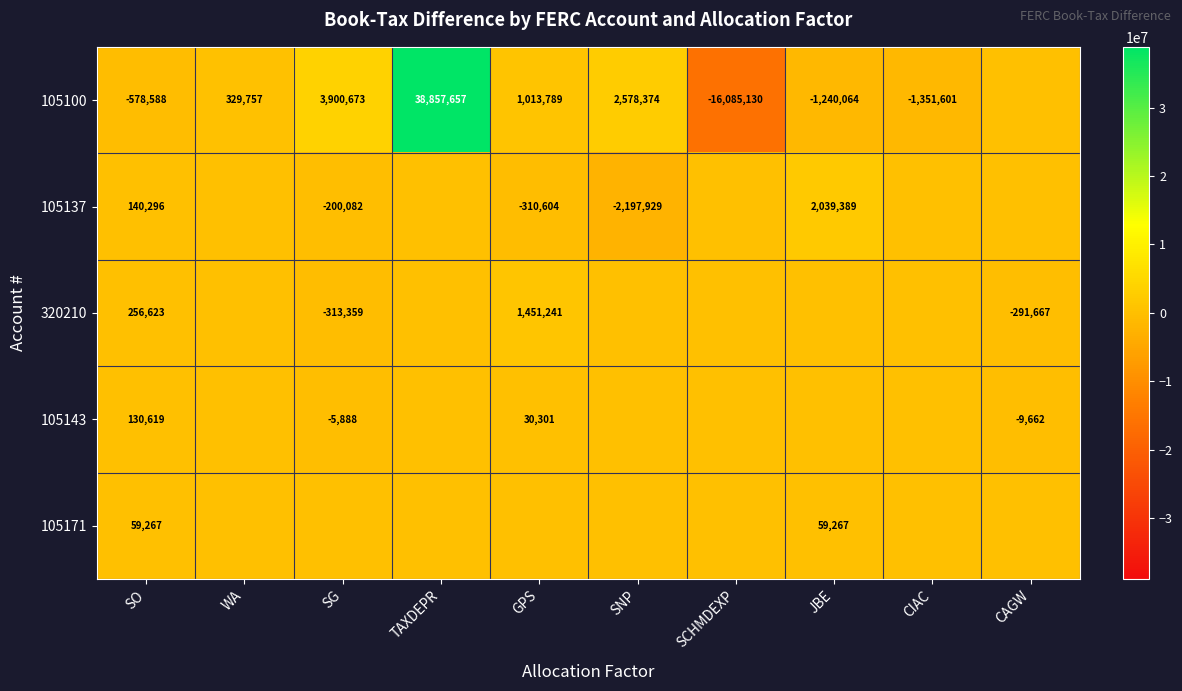

What is the spread (max minus min) of values at SO?

835211